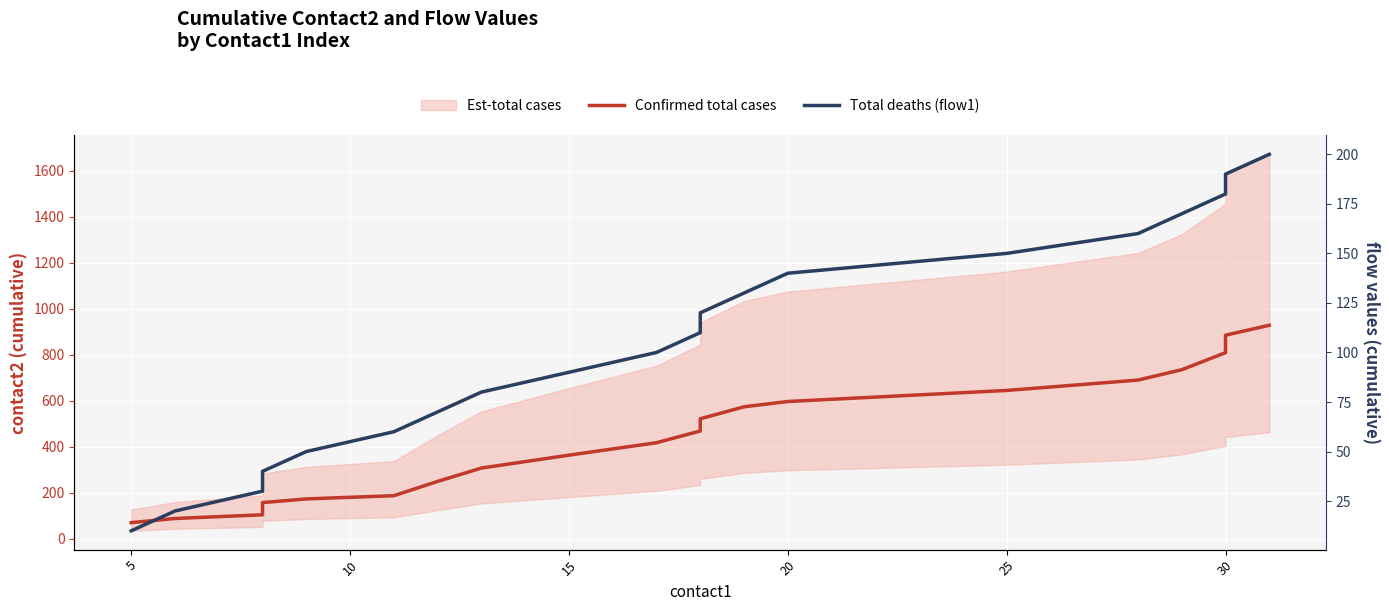

The Total deaths (flow1) series shows 191 at 11. True or false?

False